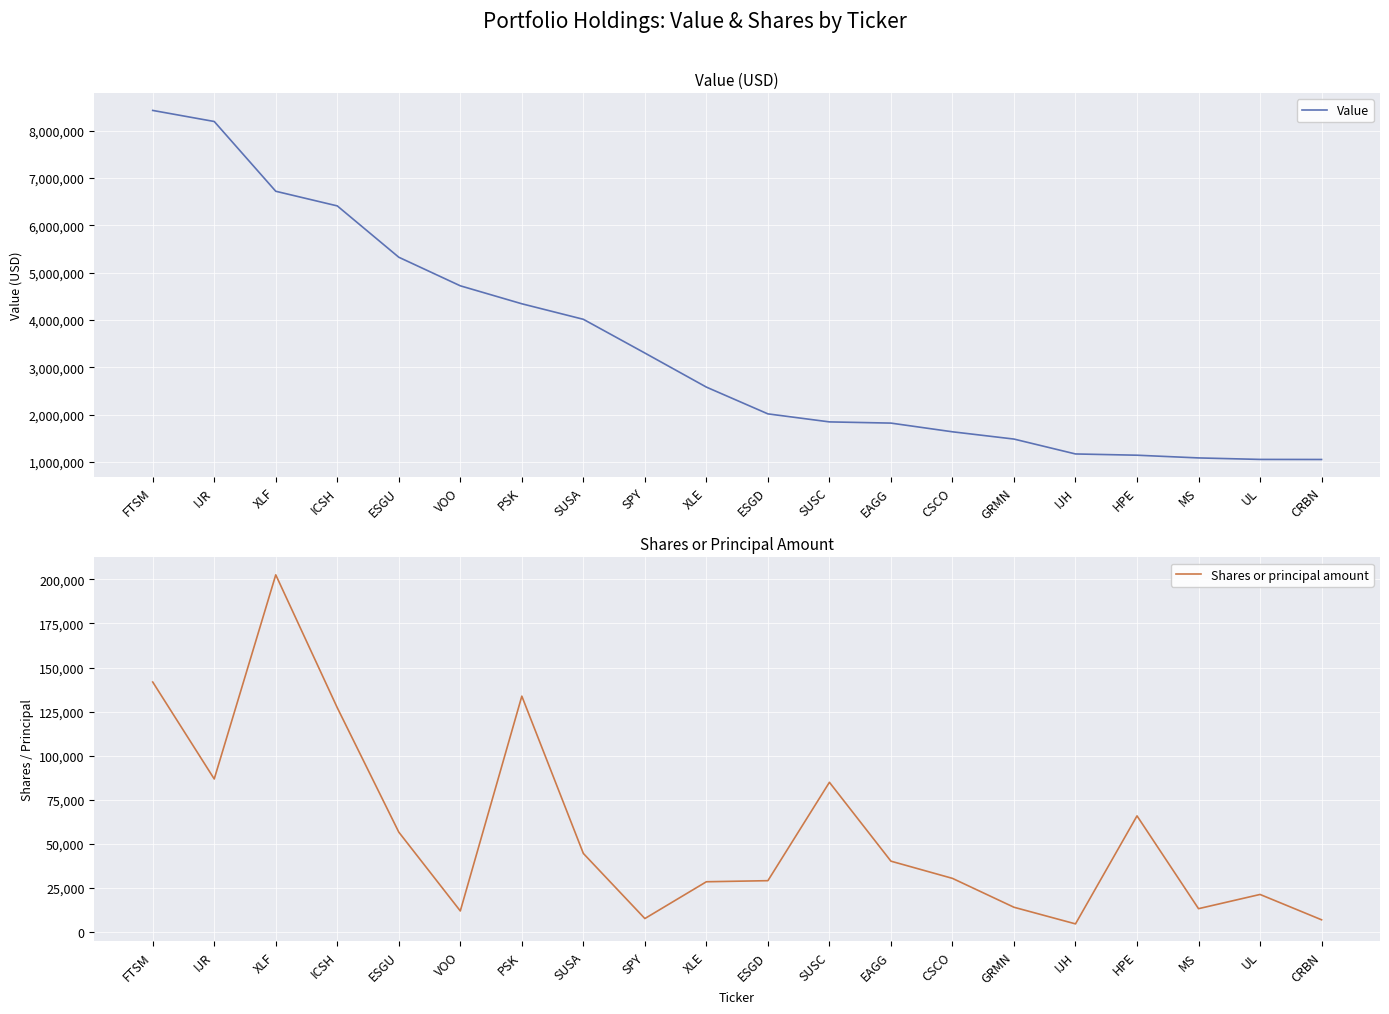

Which label corresponds to the smallest value in the chart?

IJH